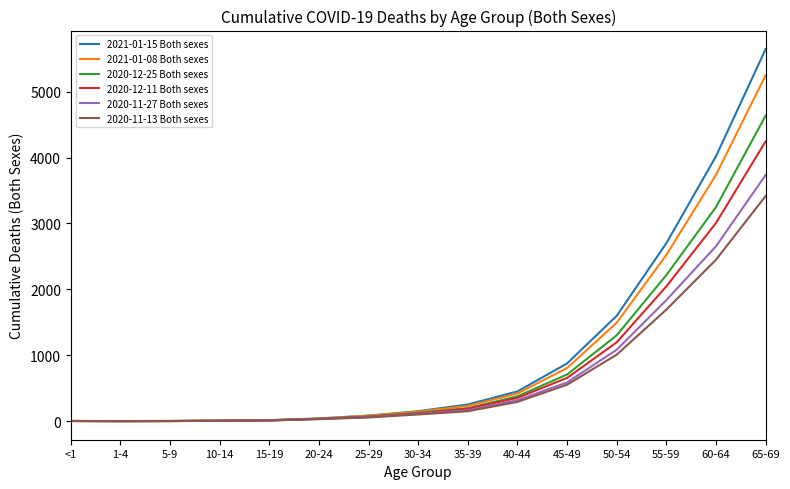

The value of 2020-11-27 Both sexes at 50-54 is 536. True or false?

False